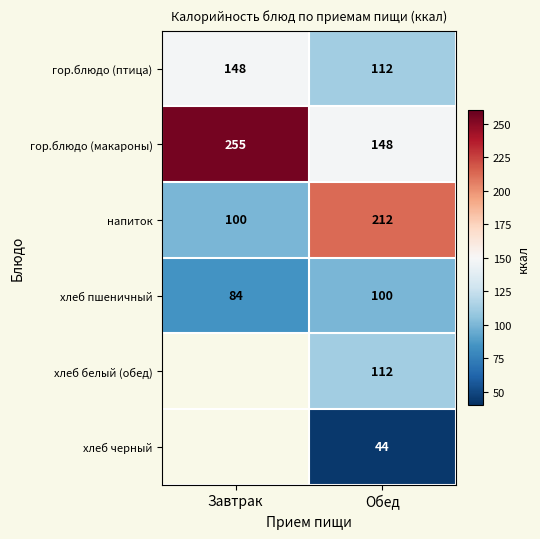

At how many categories does at least one series exceed 118?

2